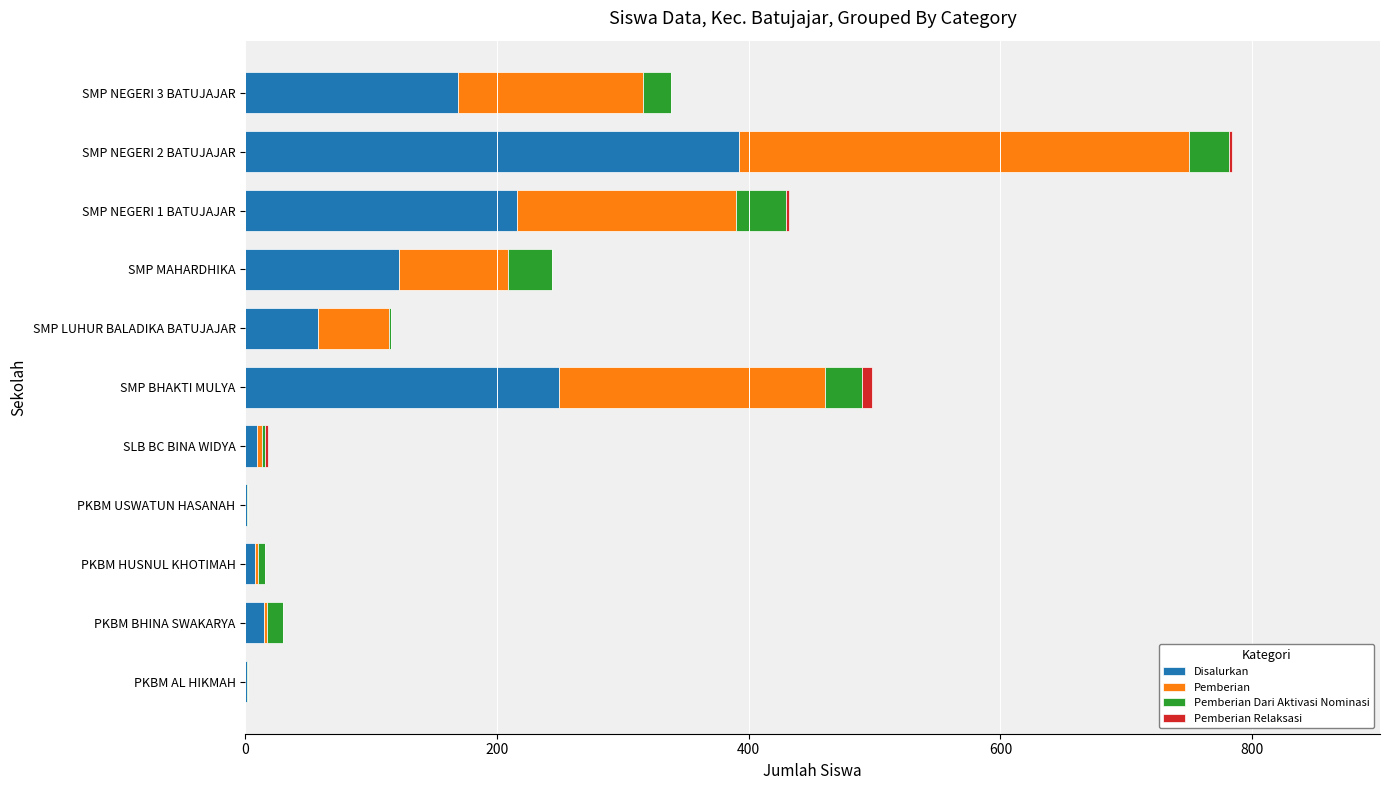

What is the highest value of the Disalurkan series?

392